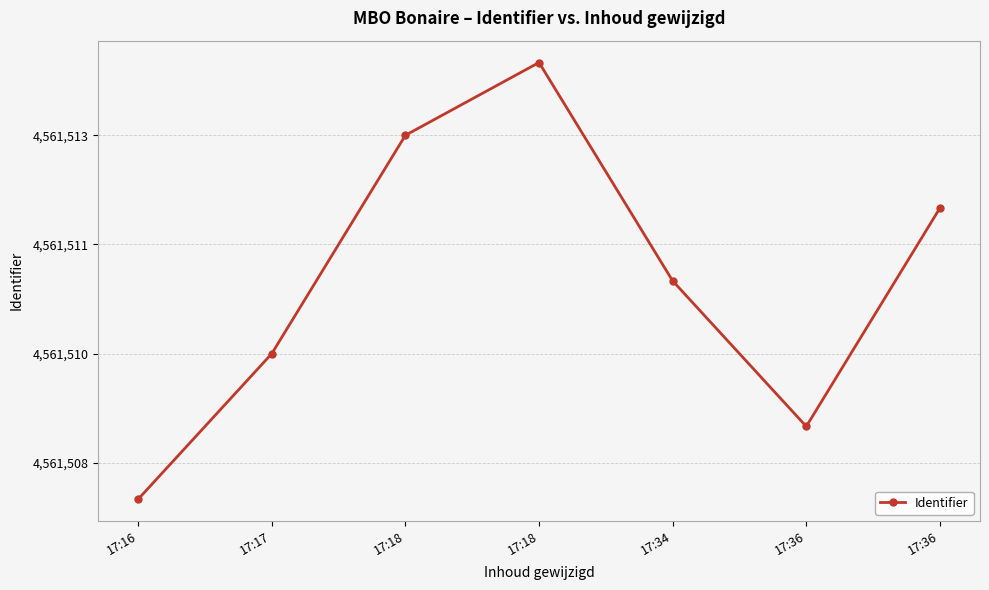

Where is the data nearest to the value 4561511?

17:34